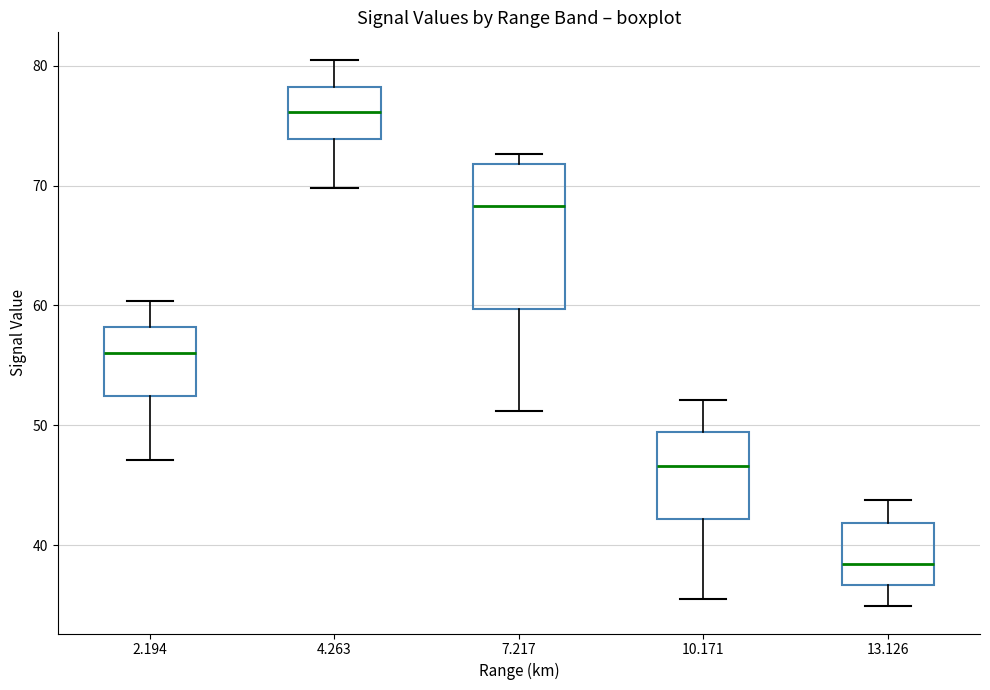

Which box's median line is the highest?

4.263